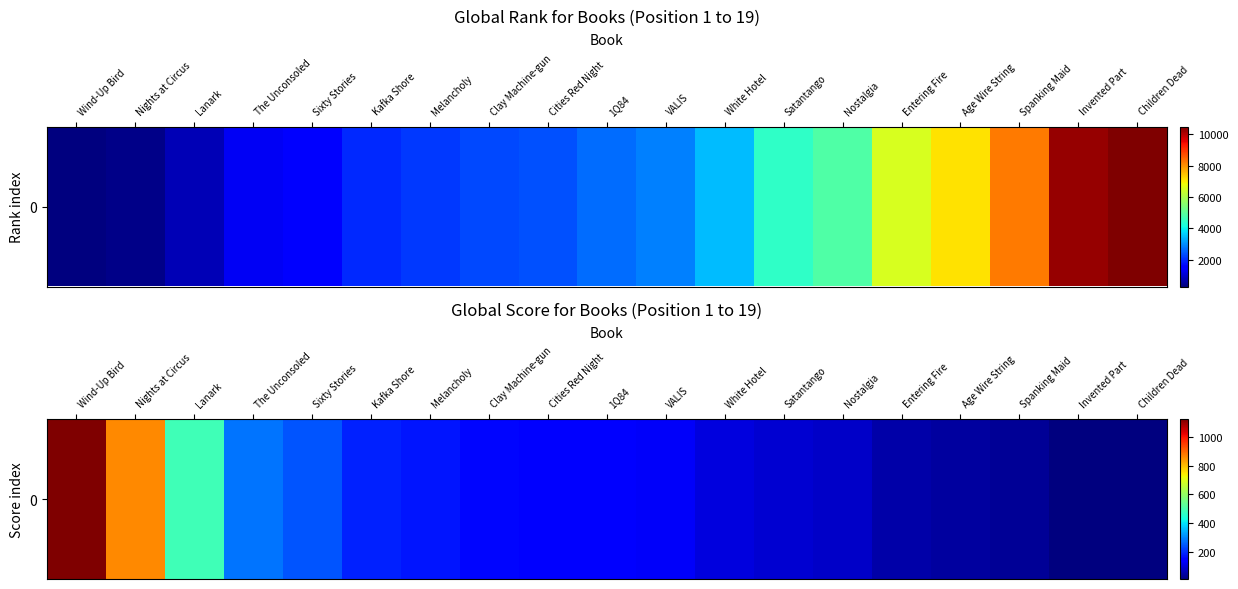

Reading right to left, transcribe all the data shown in this chart.

14	17	39	46	57	87	94	108	133	142	152	159	178	191	244	282	488	859	1123